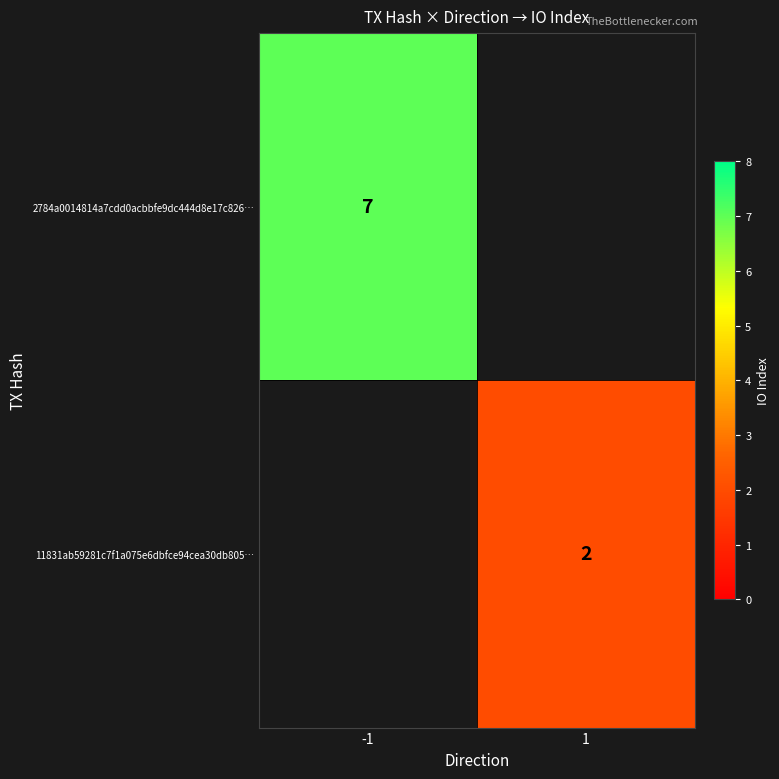

Is it true that 11831ab59281c7f1a075e6dbfce94cea30db805… equals 3 at 1?

False